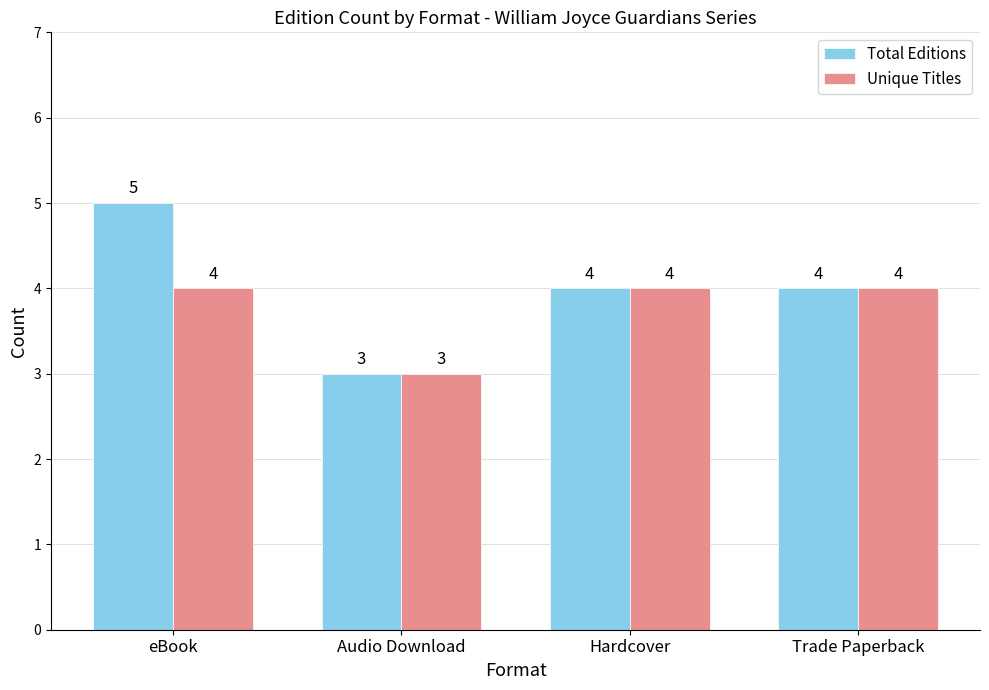

What is the minimum value shown in the chart?

3